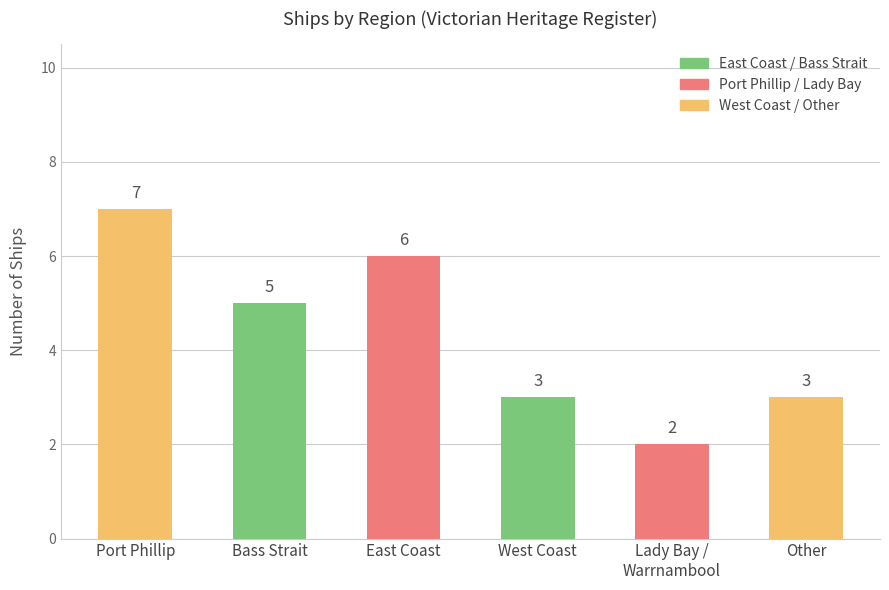

Rank the categories by value from highest to lowest.

Port Phillip, East Coast, Bass Strait, West Coast, Other, Lady Bay / Warrnambool